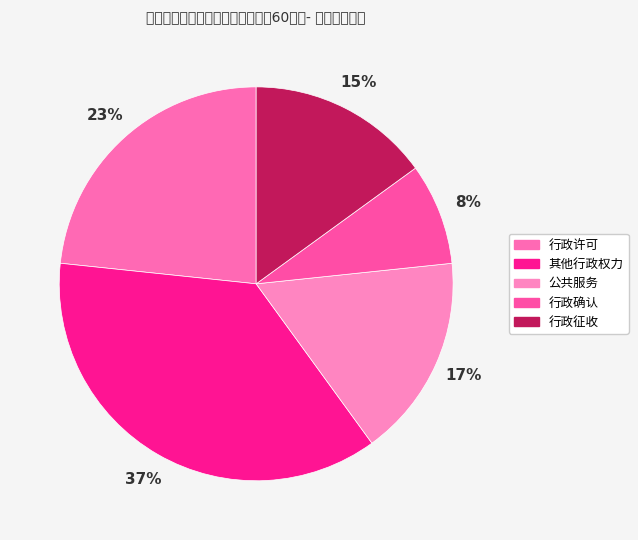

Count the number of slices in the pie.

5